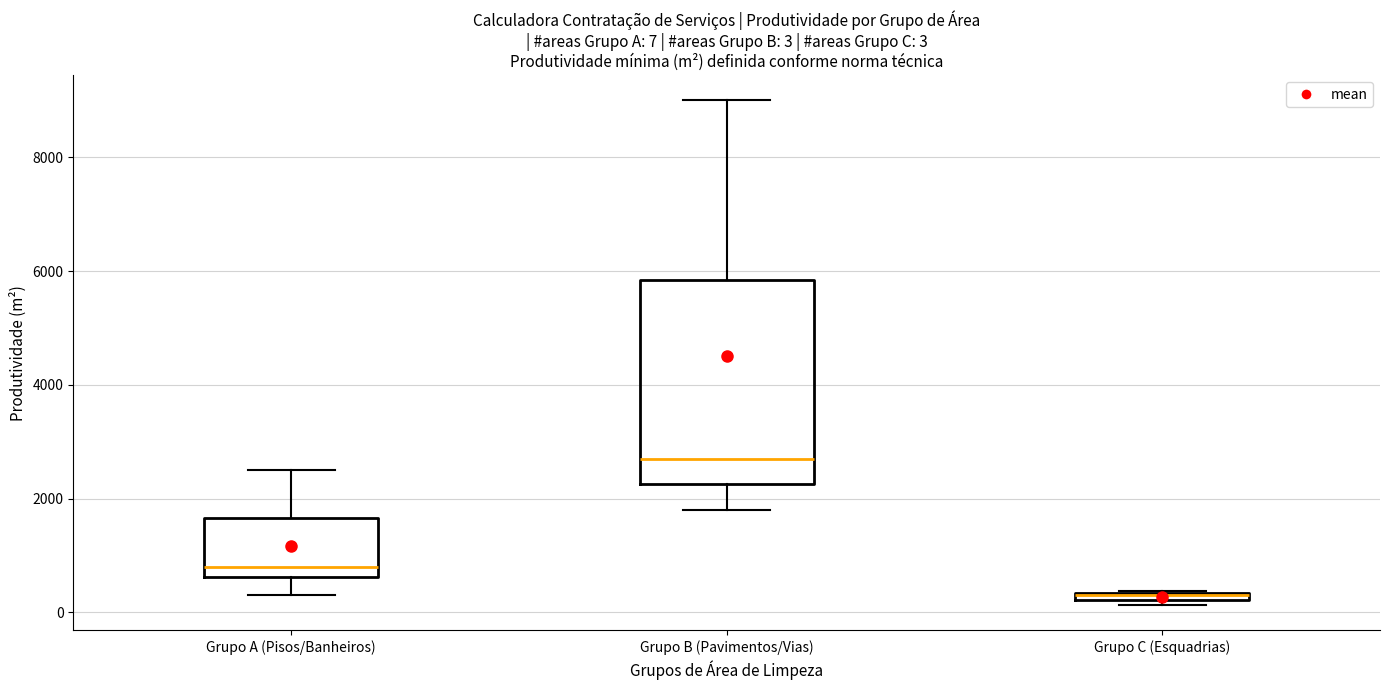

Comparing the boxes themselves (not the whiskers), which one is the tallest?

Grupo B (Pavimentos/Vias)